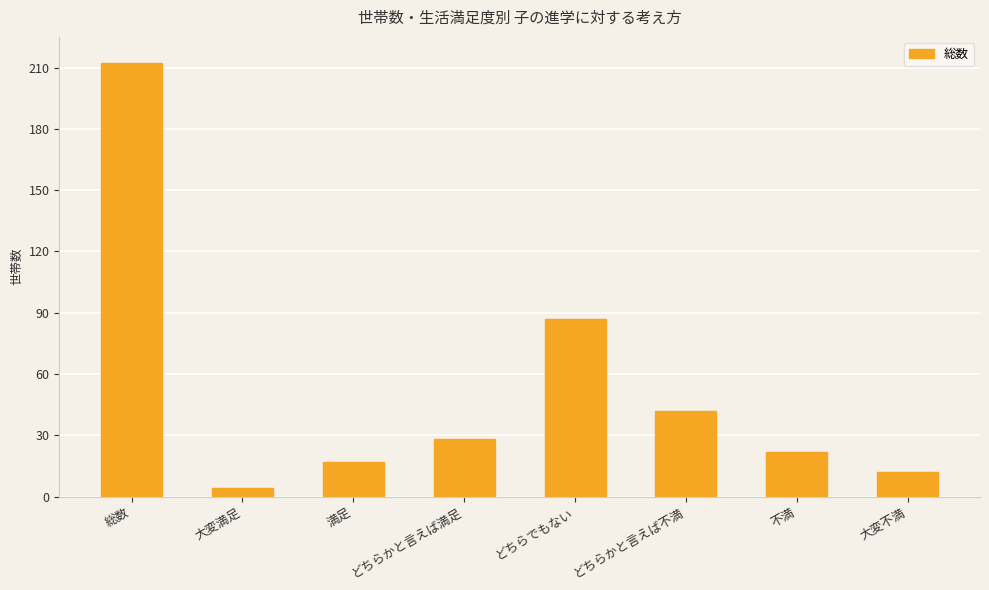

What is the difference between the maximum and minimum values?

208